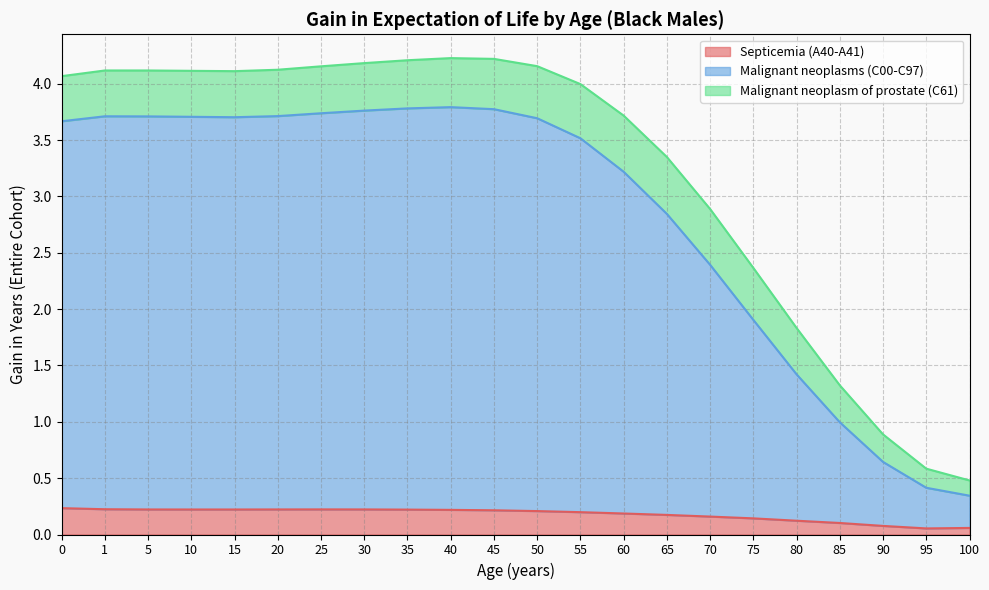

True or false: Septicemia (A40-A41) has a value of 0.1 at 100.

True